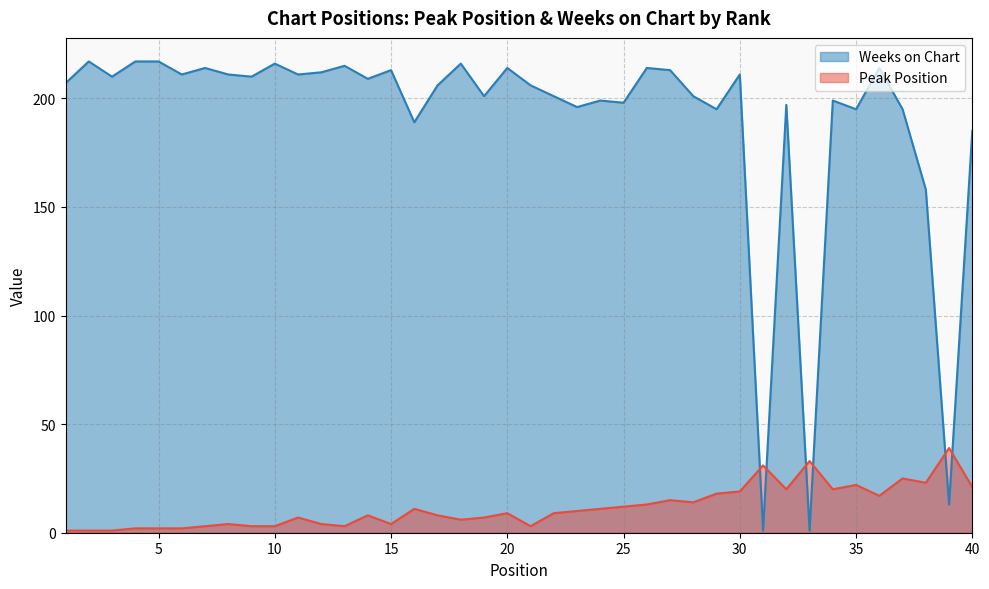

Which series has the largest range (max minus min)?

Weeks on Chart